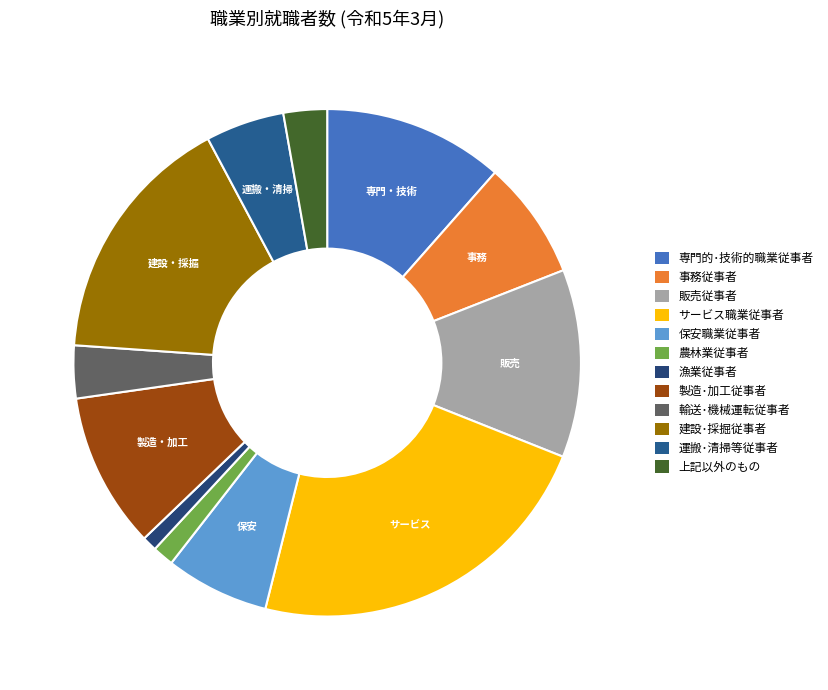

To the nearest percent, what is the difference between the largest and smallest slice percentages?

22%